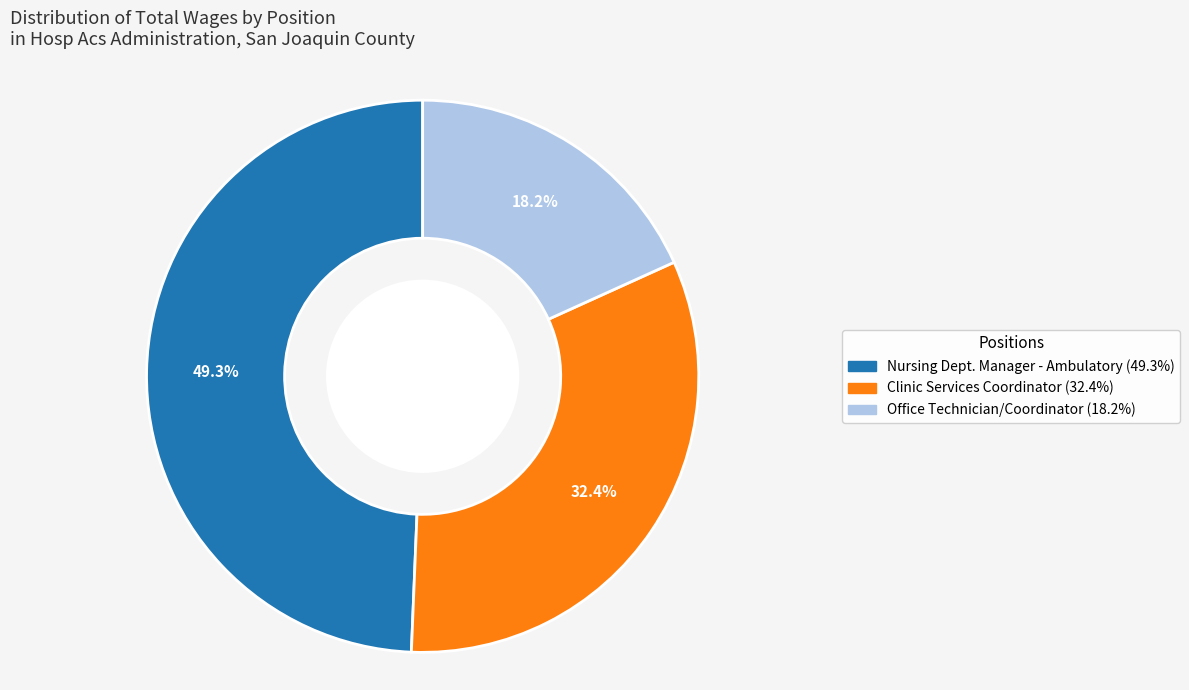

What percentage is the Clinic Services Coordinator slice, to the nearest percent?

32%